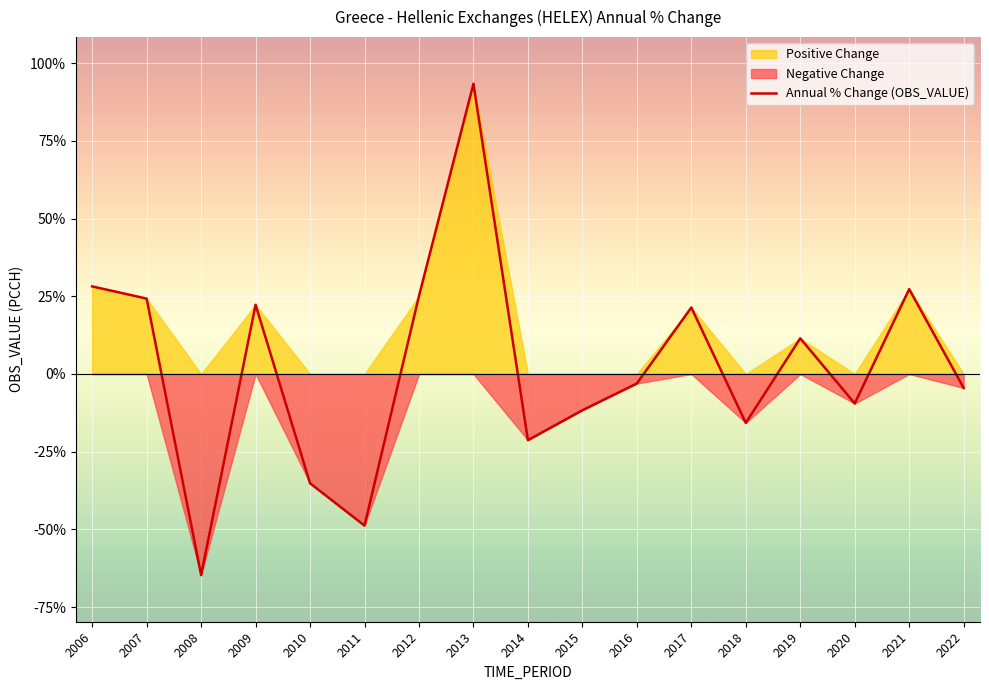

What is the average value?

2.3